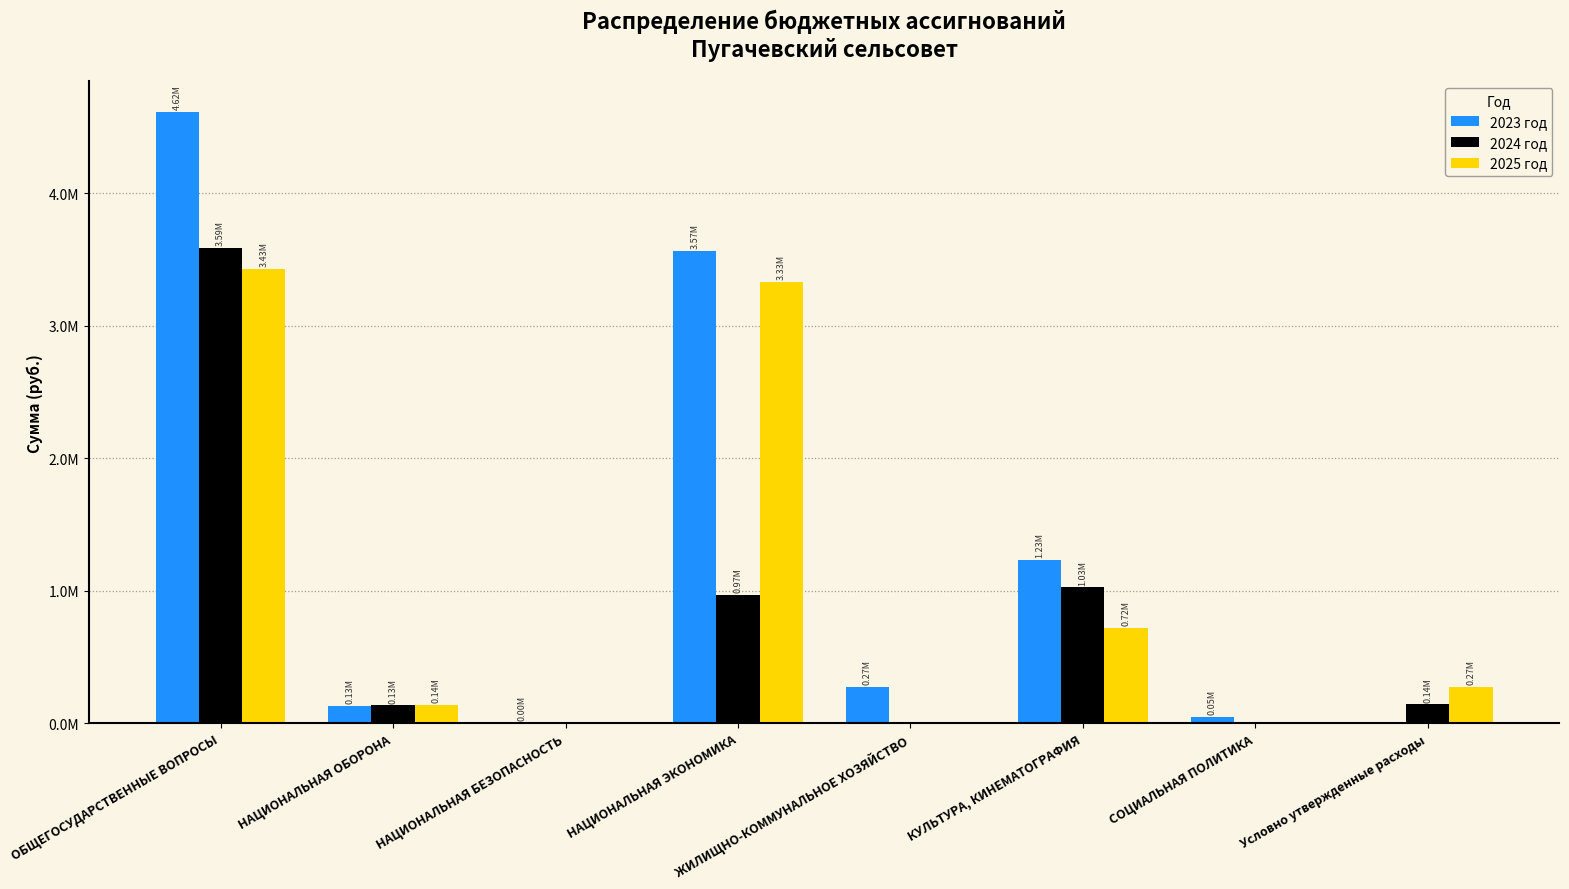

What are all the series names shown in the legend?

2023 год, 2024 год, 2025 год